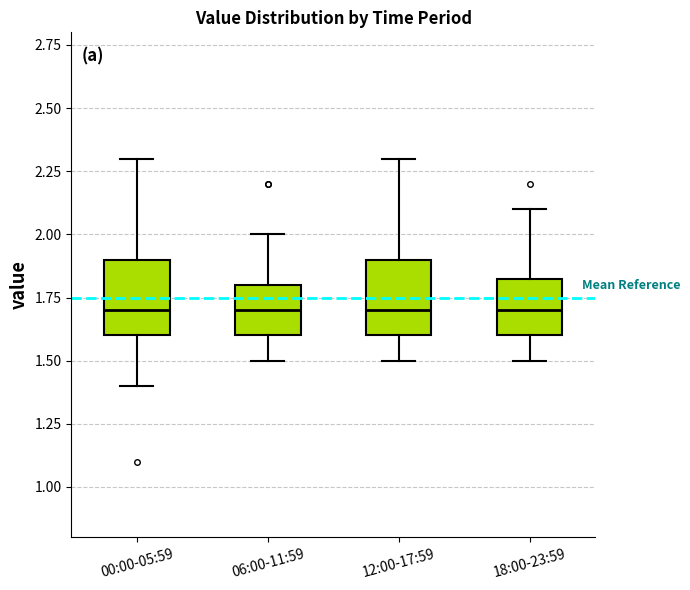

Reading left to right, read every box against the y-axis: the position of its median line, the range the box covers, and the ends of its whiskers. The values are not printed on the chart, so give them approximately, as read against the axis.

00:00-05:59: median 1.70, box 1.60 to 1.90, whiskers 1.40 to 2.30
06:00-11:59: median 1.70, box 1.60 to 1.80, whiskers 1.50 to 2.00
12:00-17:59: median 1.70, box 1.60 to 1.90, whiskers 1.50 to 2.30
18:00-23:59: median 1.70, box 1.60 to 1.85, whiskers 1.50 to 2.10